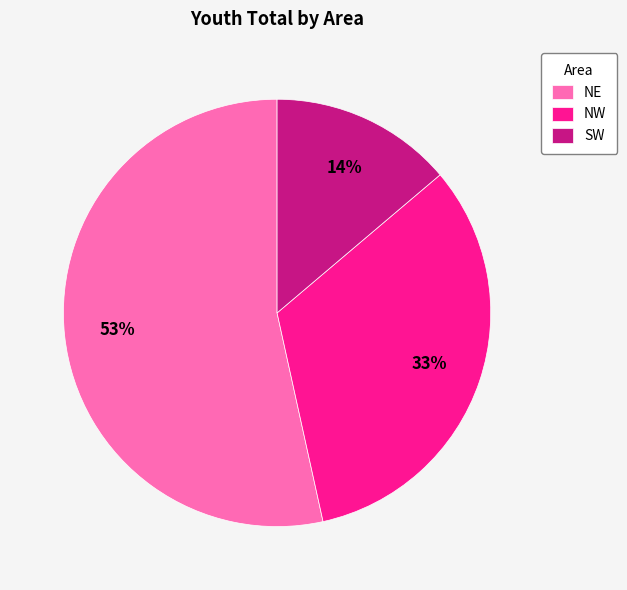

Which slice represents more than half of the pie?

NE